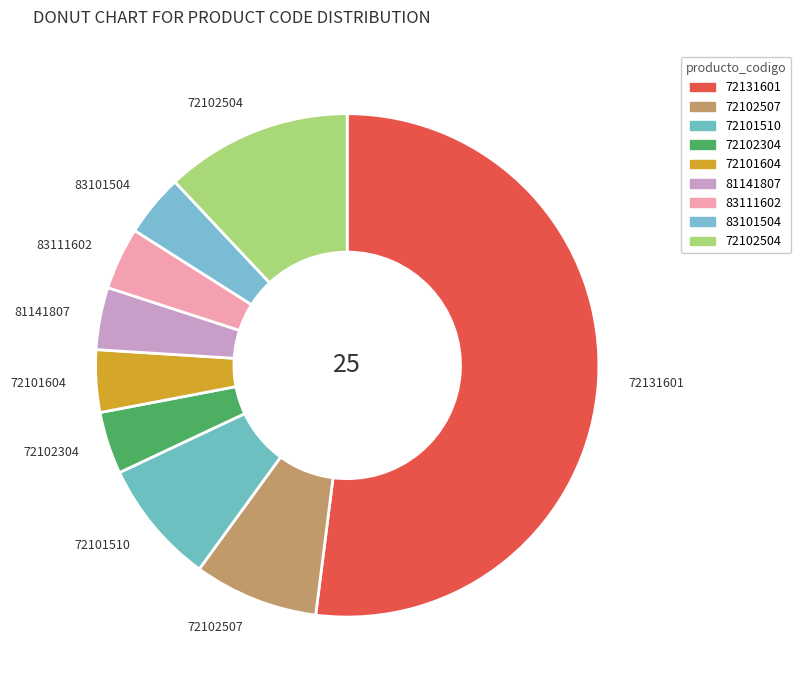

The 83111602 slice represents 4% of the pie. True or false?

True